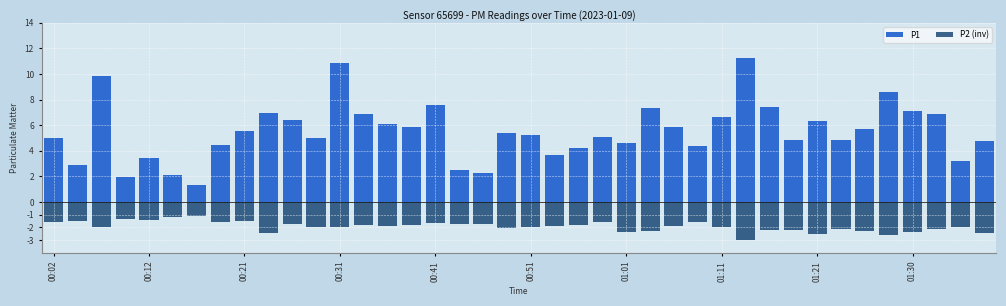

What is the difference between the P2 (inv) values at 22 and 36?

0.5